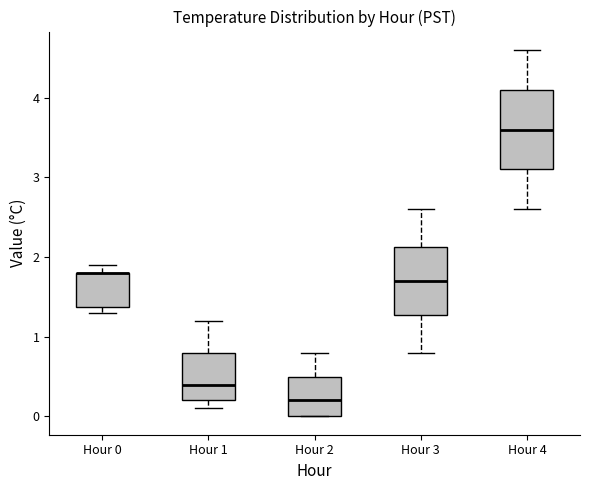

Where does the upper whisker of the box for Hour 4 end on the y-axis? The values are not printed on the chart, so give them approximately, as read against the axis.

4.6